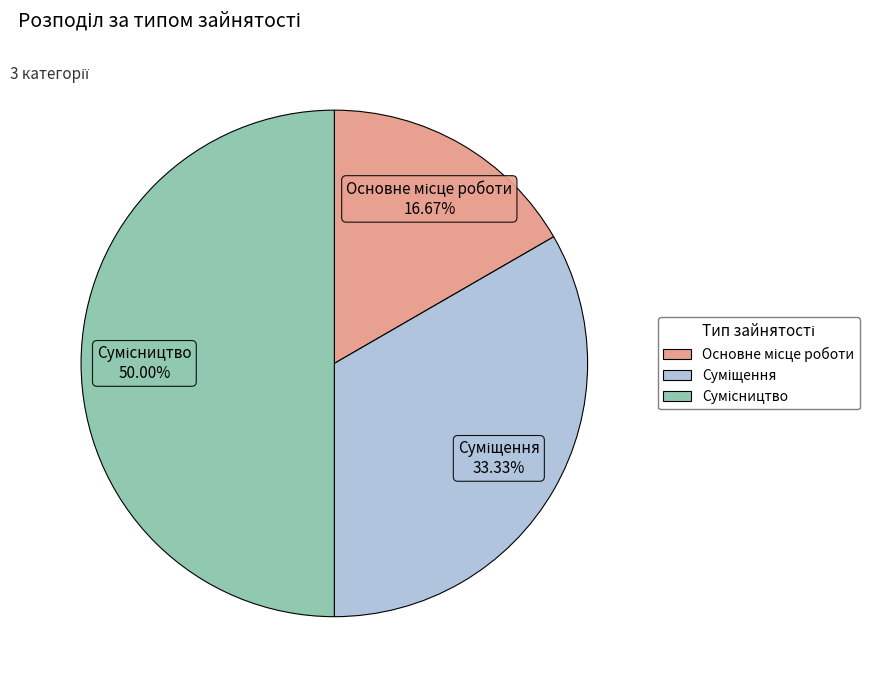

How many segments does this pie chart have?

3